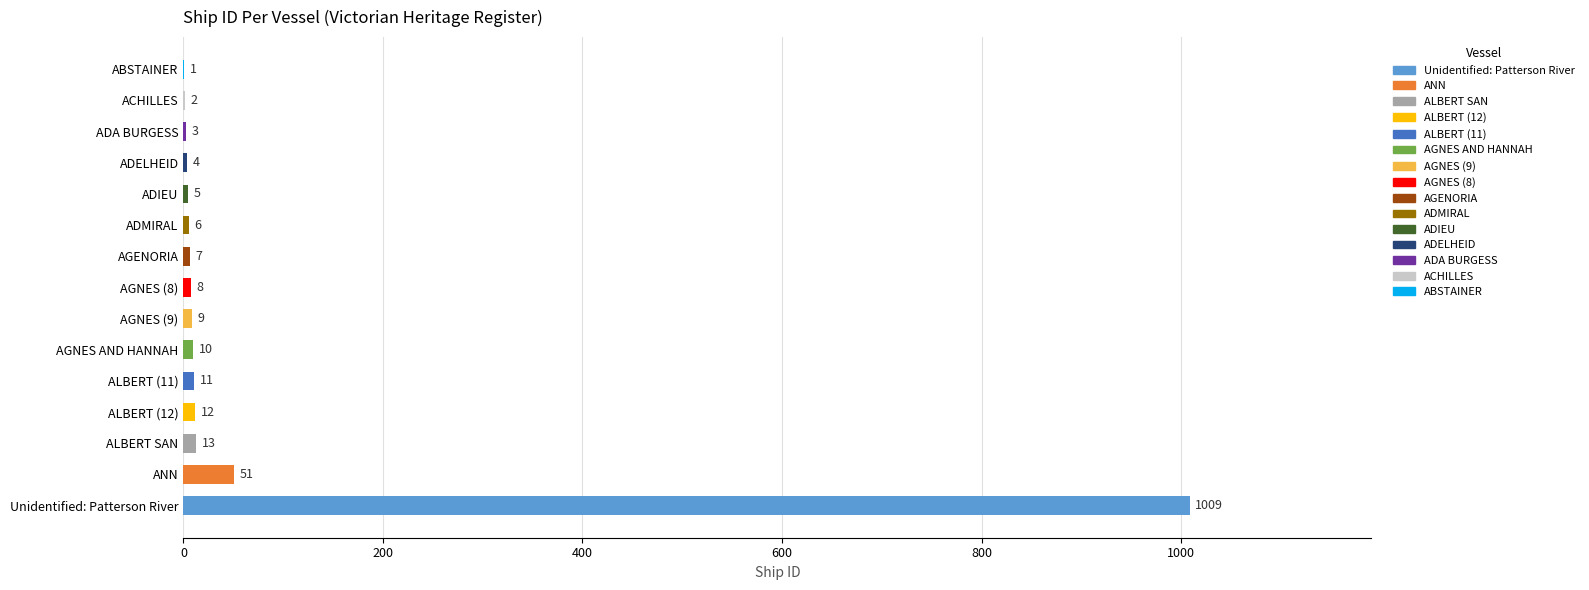

Approximately how many times larger is the value at ADELHEID compared to ALBERT SAN?

0.3